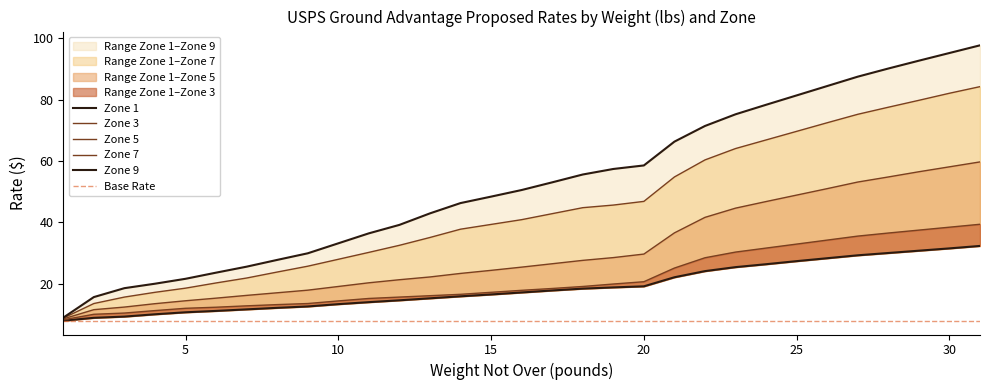

True or false: Zone 5 and Zone 1 intersect in this chart.

False